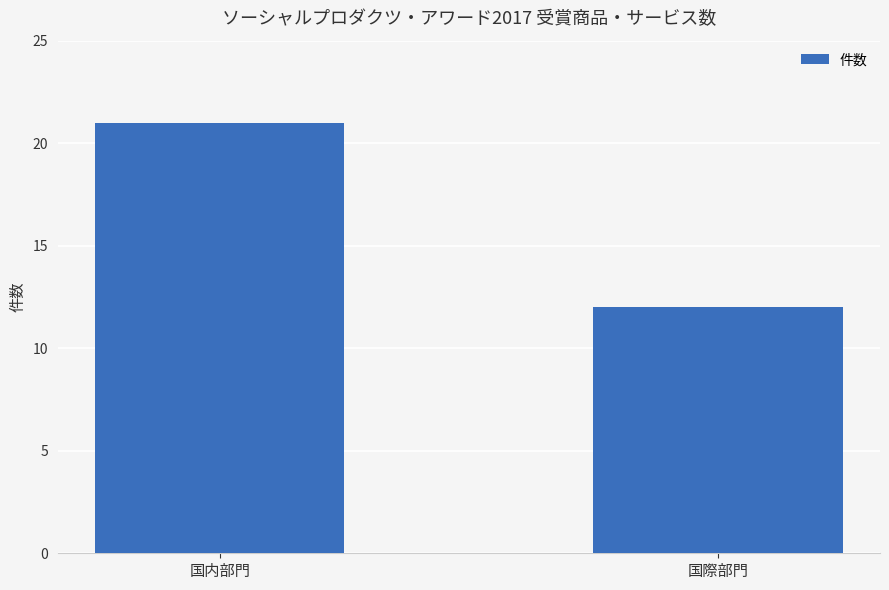

Are the bars grouped side by side (vs. stacked)?

No